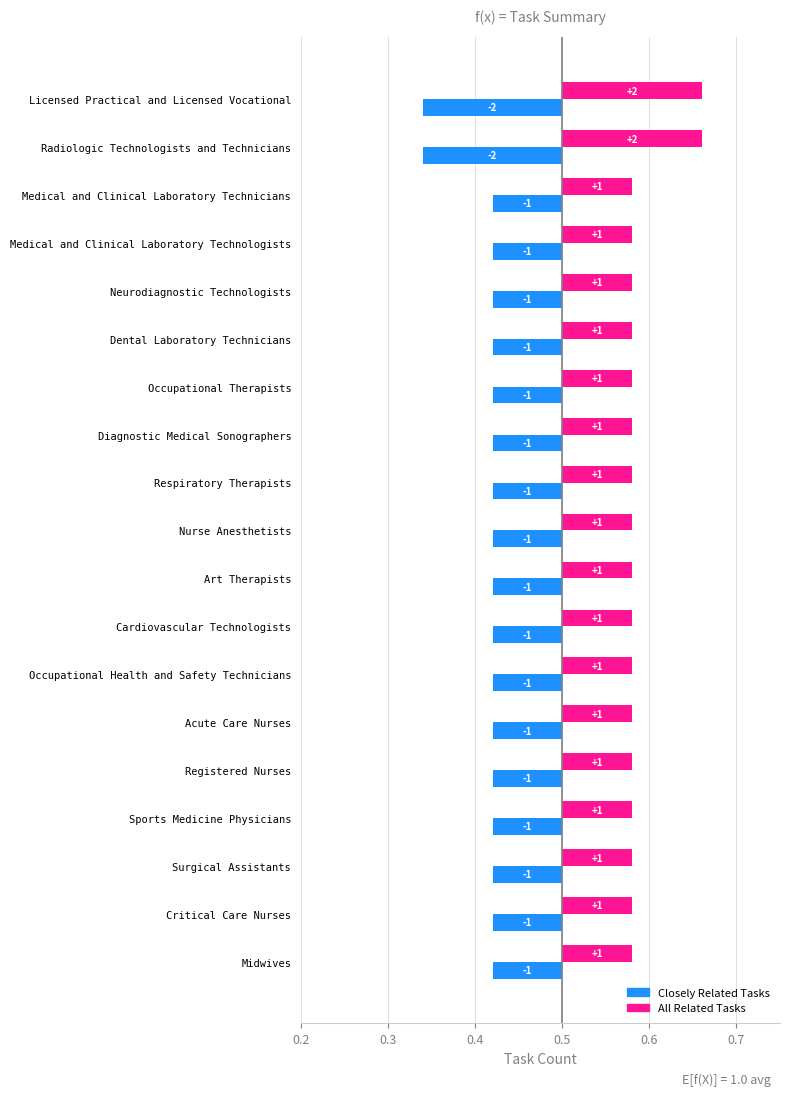

Which series has the largest range (max minus min)?

All Related Tasks